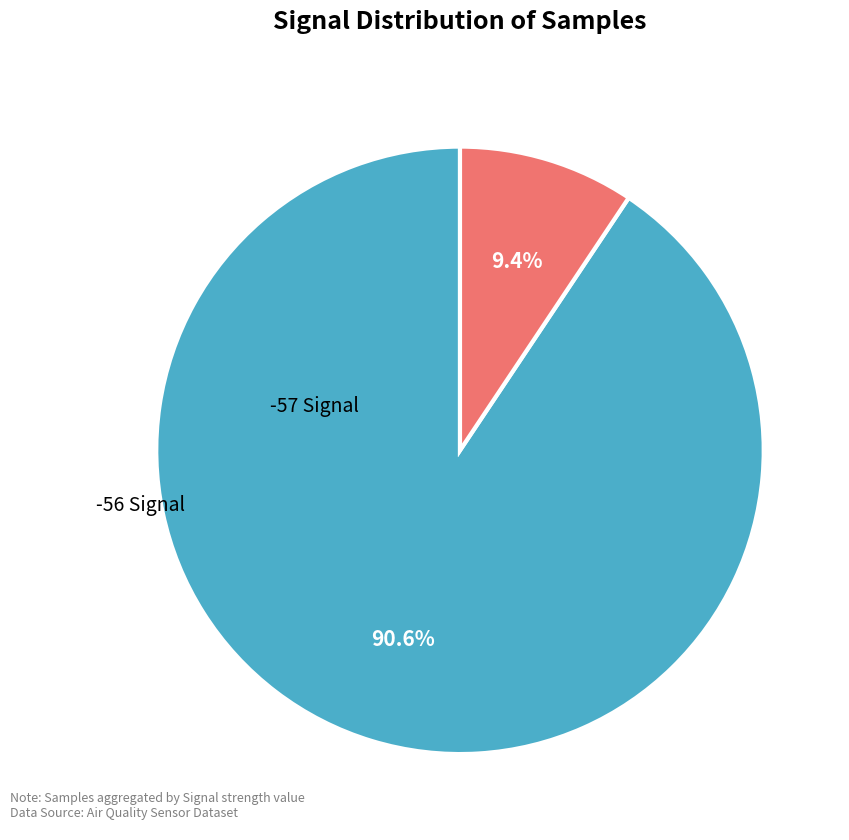

Does -57 account for over 50% of the chart?

Yes